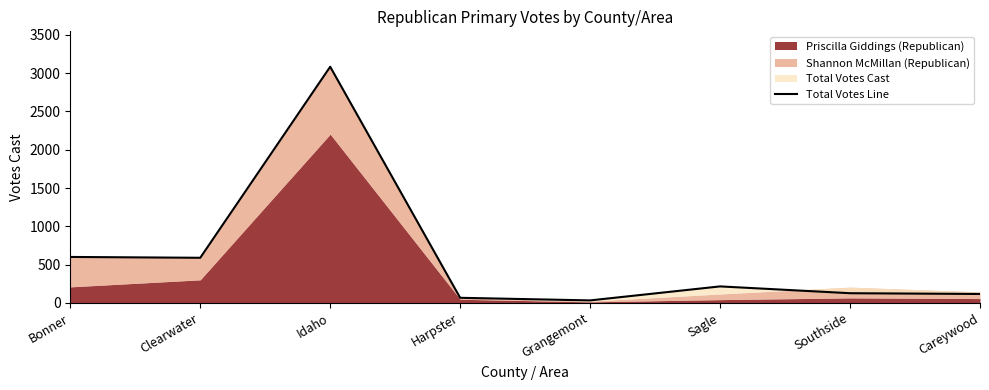

What is the sum of all values?

4822